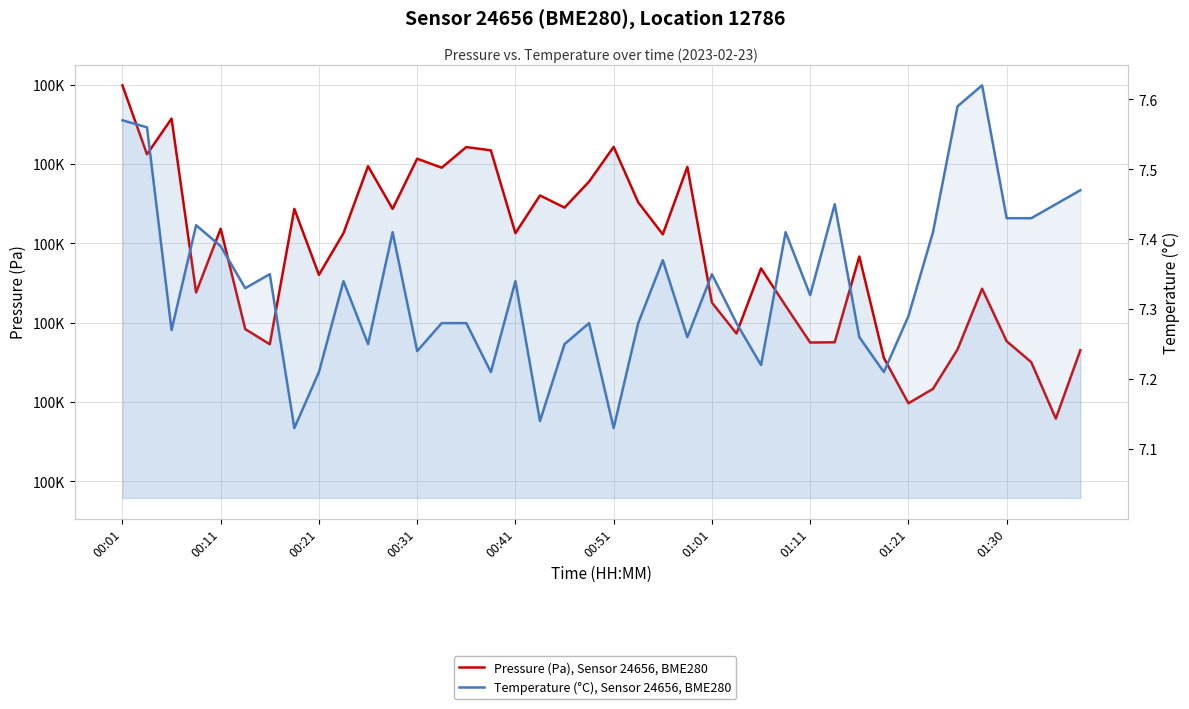

Is it true that Pressure (Pa), Sensor 24656, BME280 equals 62791.6 at 34?

False